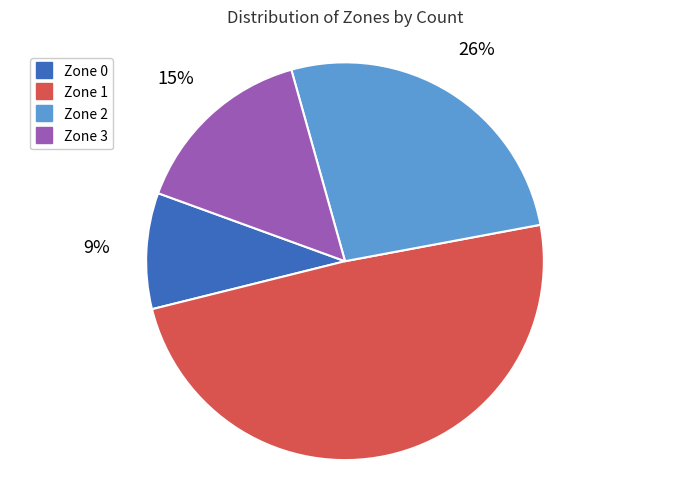

Is there any slice that represents more than half of the pie?

No